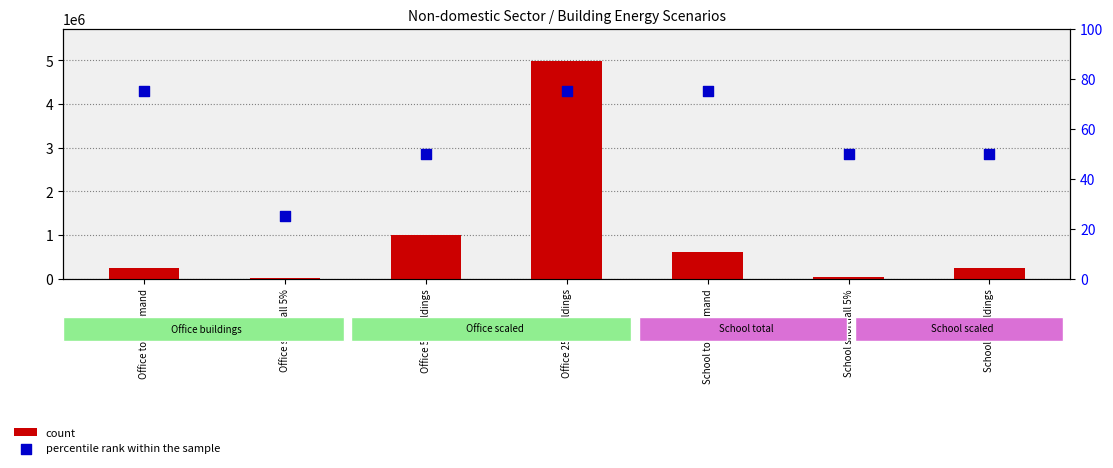

Which series has the widest spread of Y values?

count